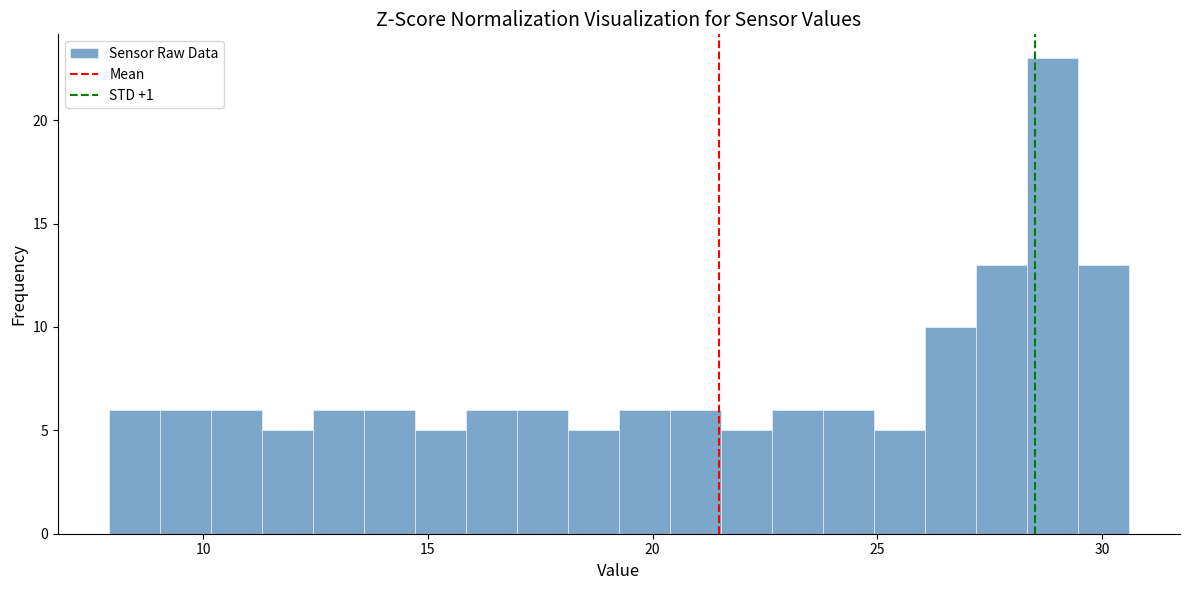

Read against the x-axis, roughly where is the centre of the tallest bar?

29.0